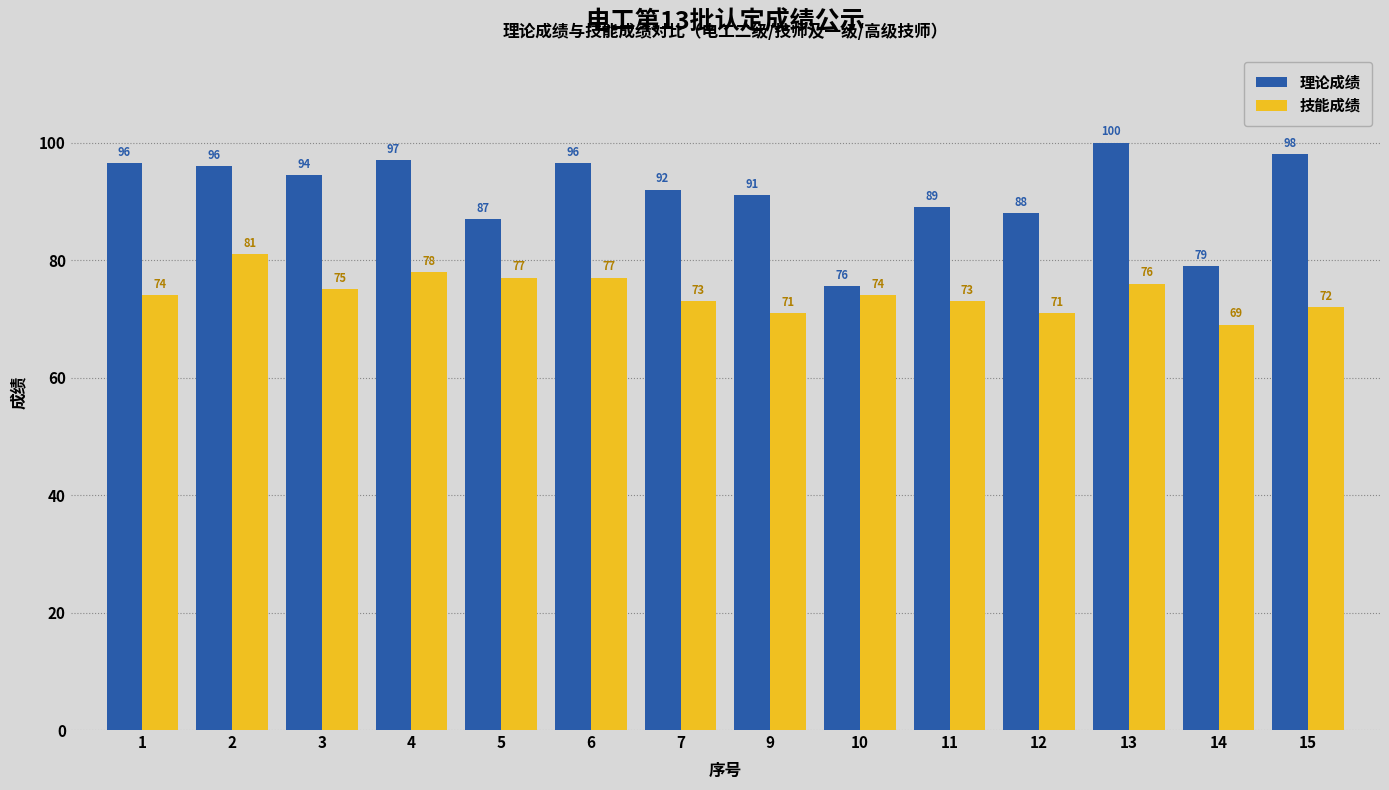

What is the highest value of the 理论成绩 series?

100.0